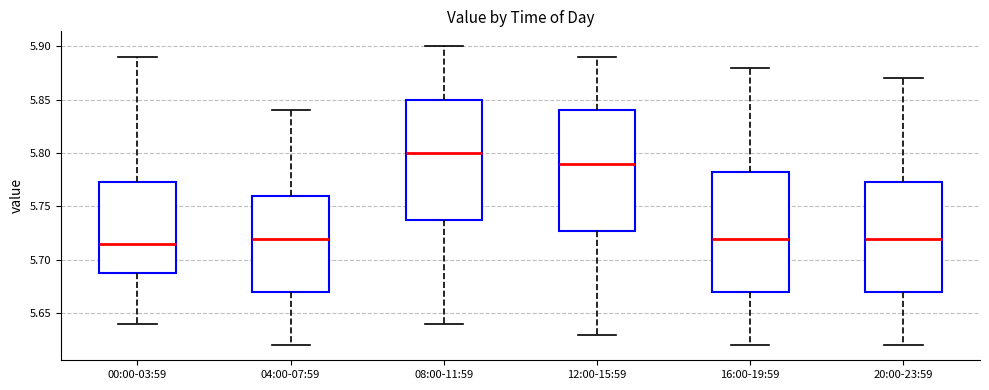

Reading left to right, transcribe this box plot: for each box, give where its median line is, the range the box spans, and where its two whiskers end, as read against the y-axis. The values are not printed on the chart, so give them approximately, as read against the axis.

00:00-03:59: median 5.715, box 5.690 to 5.775, whiskers 5.640 to 5.890
04:00-07:59: median 5.720, box 5.670 to 5.760, whiskers 5.620 to 5.840
08:00-11:59: median 5.800, box 5.740 to 5.850, whiskers 5.640 to 5.900
12:00-15:59: median 5.790, box 5.730 to 5.840, whiskers 5.630 to 5.890
16:00-19:59: median 5.720, box 5.670 to 5.785, whiskers 5.620 to 5.880
20:00-23:59: median 5.720, box 5.670 to 5.775, whiskers 5.620 to 5.870